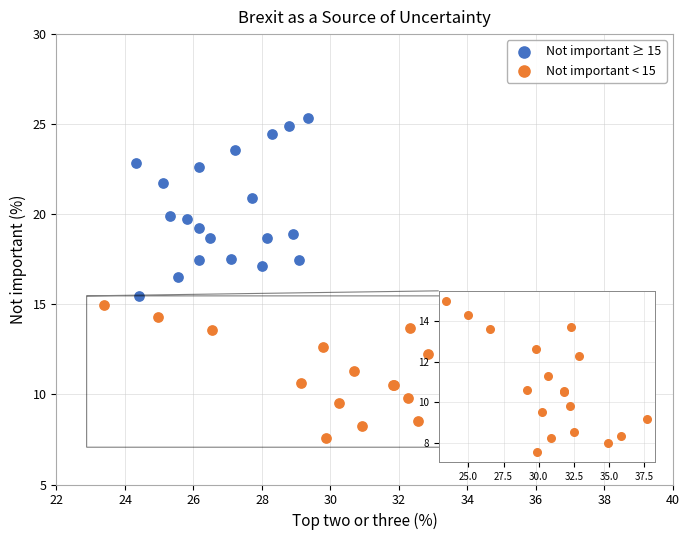

Which series reaches the maximum Y coordinate?

Not important ≥ 15